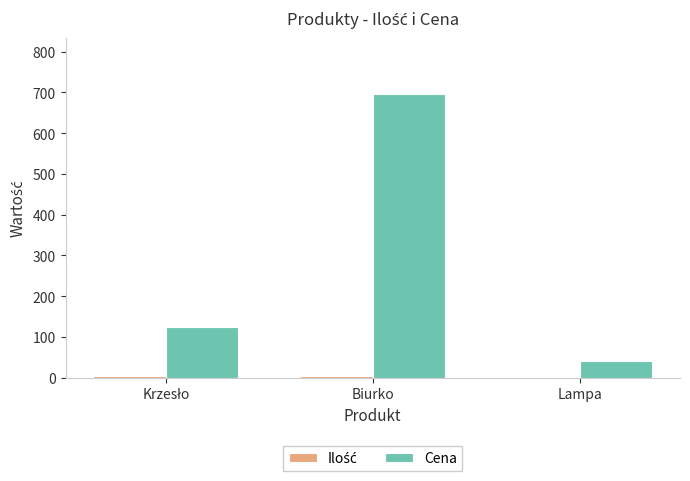

What is the maximum value shown in the chart?

695.0